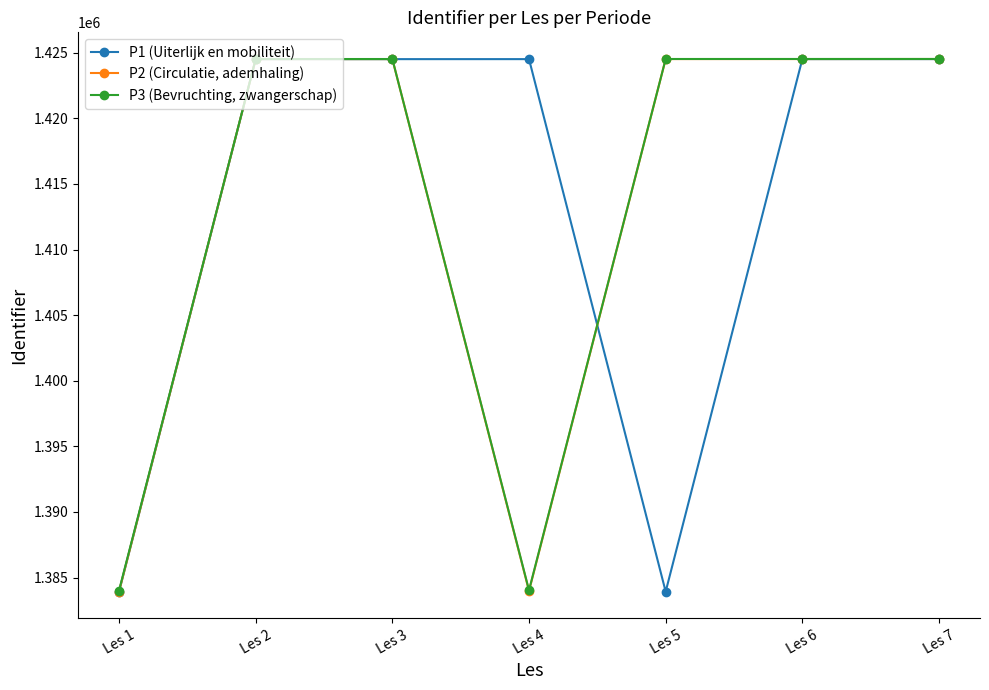

Is the value of P2 (Circulatie, ademhaling) at Les 5 greater than the value of P1 (Uiterlijk en mobiliteit) at Les 5?

Yes